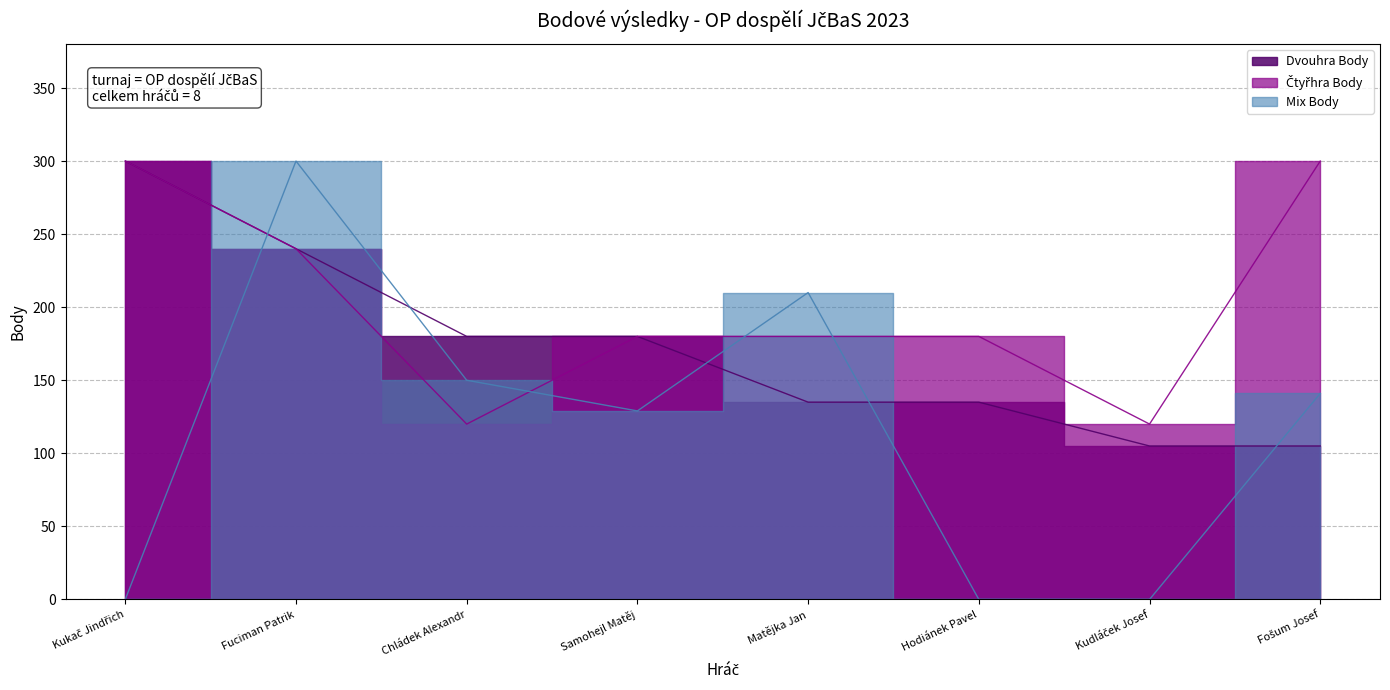

Is it true that Čtyřhra Body equals 193 at Kudláček Josef?

False